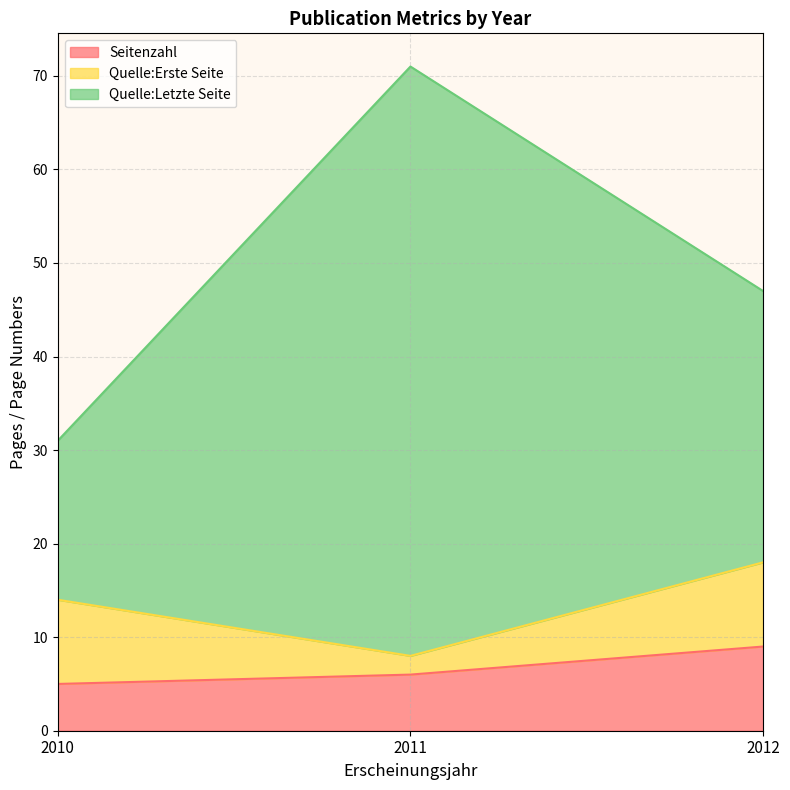

Where is Seitenzahl nearest to the value 7?

2011